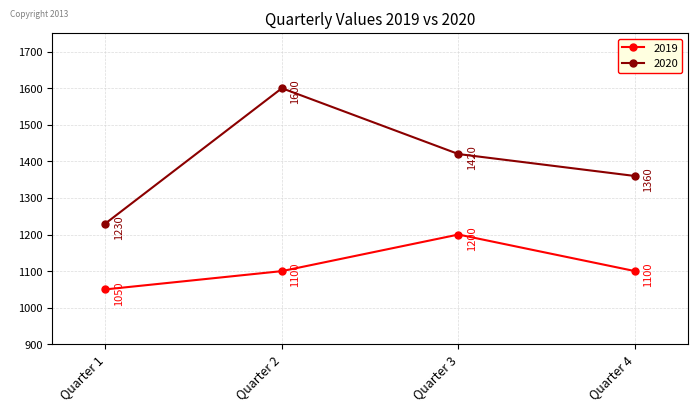

What value does the 2020 series have at Quarter 3, to the nearest 50?

1400